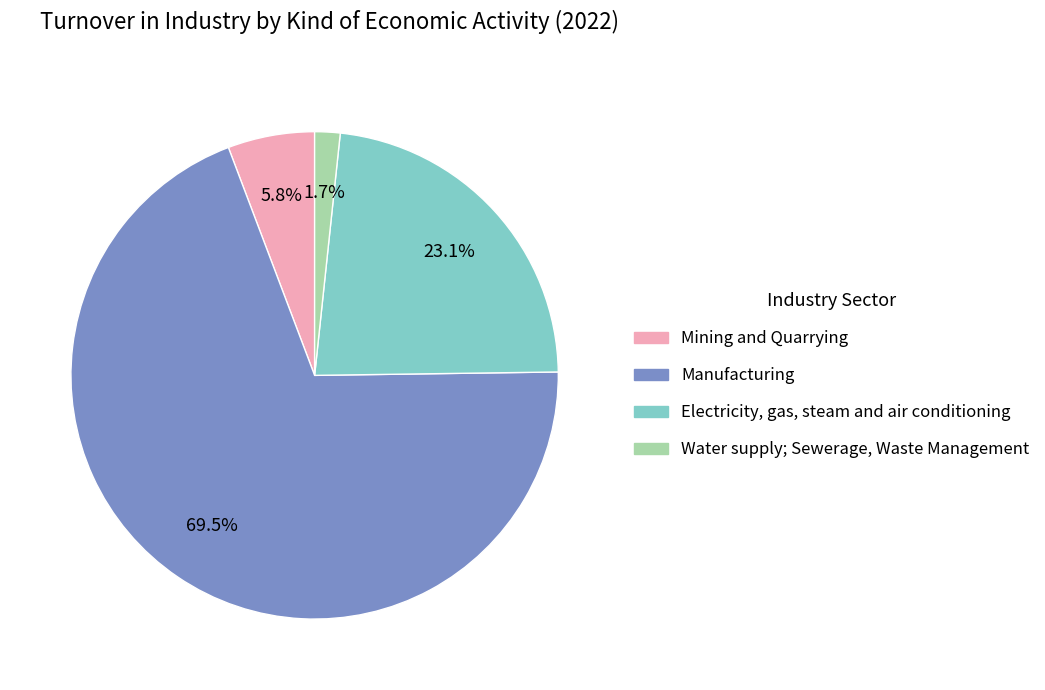

Rank the categories by value from lowest to highest.

Water supply; Sewerage, Waste Management, Mining and Quarrying, Electricity, gas, steam and air conditioning, Manufacturing